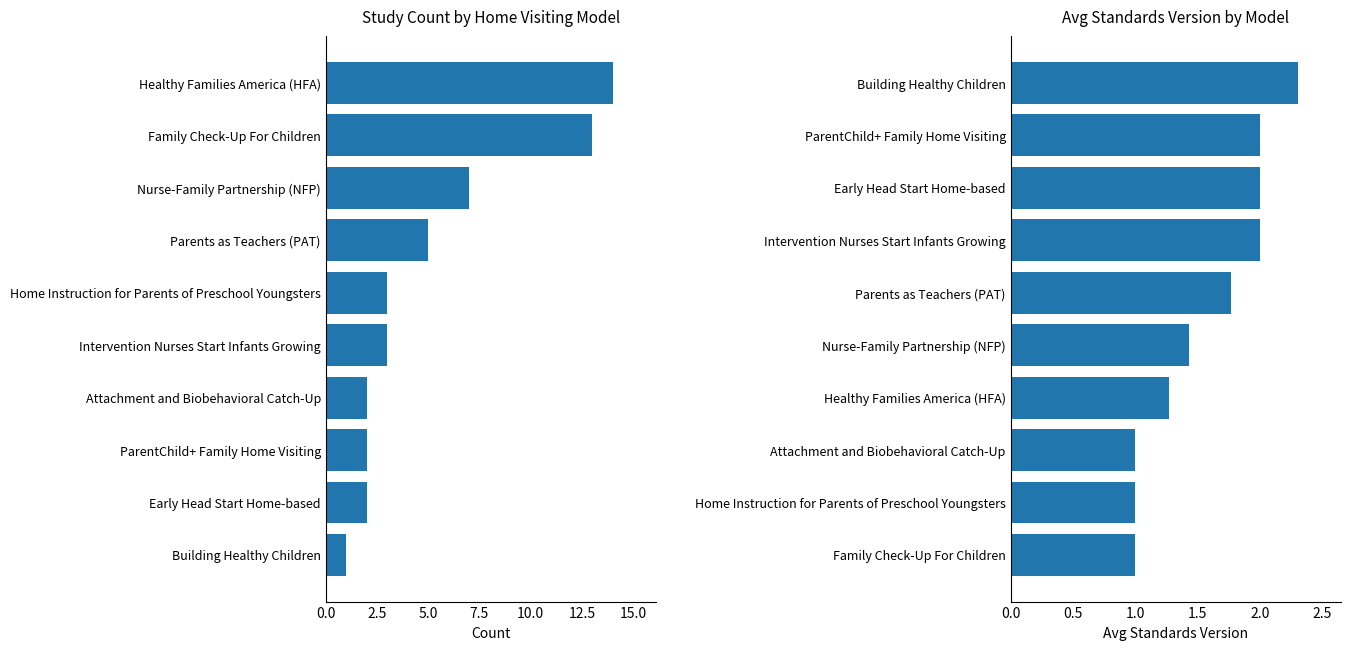

What is the difference between the second highest and minimum values in the Avg Standards Version series?

1.0